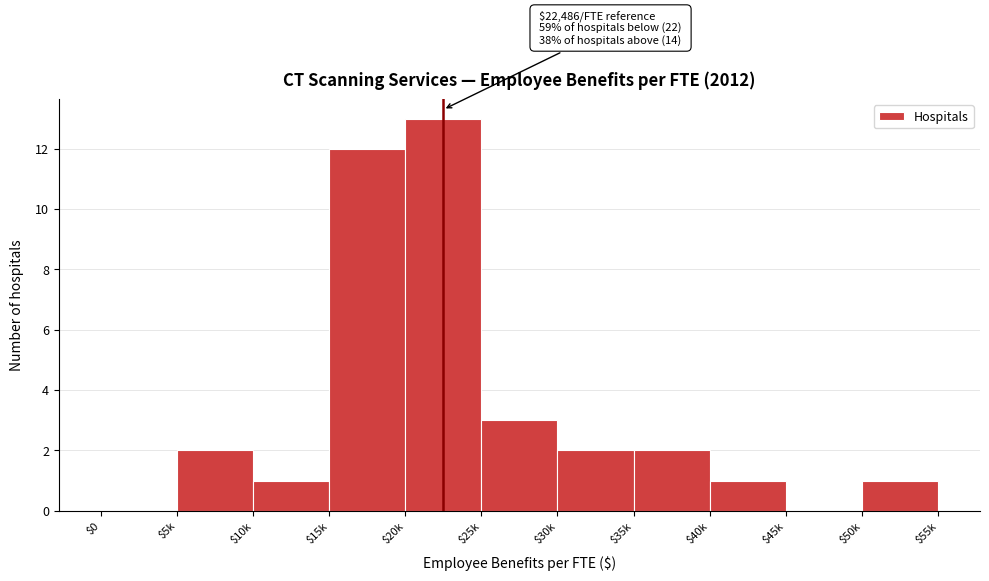

The chart shows a value of 0 at $50k. True or false?

False